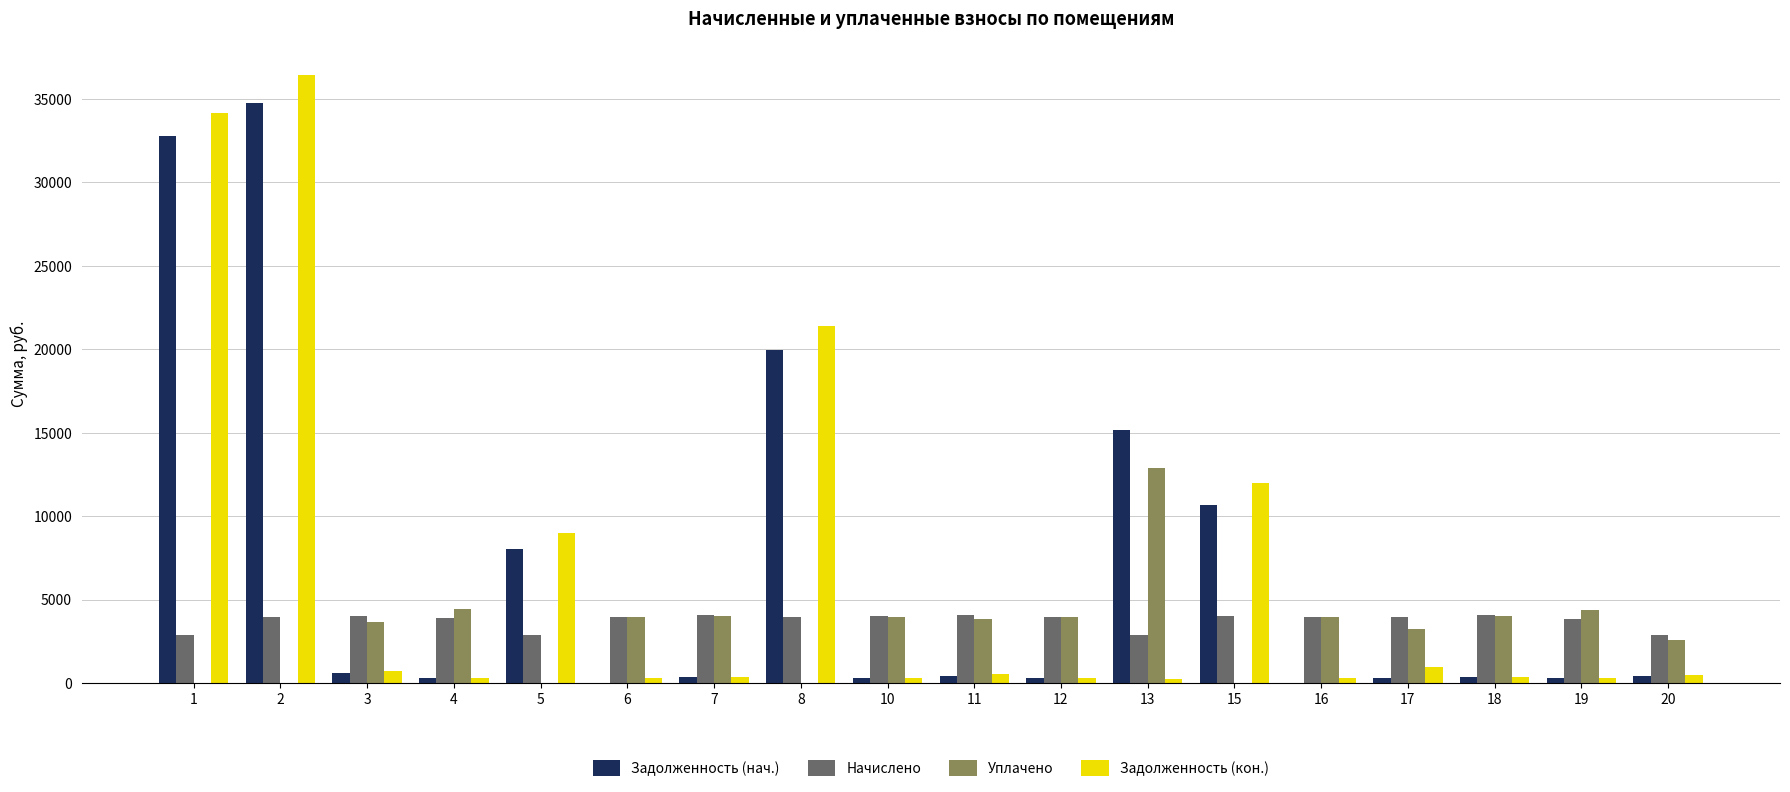

What is the maximum value for Уплачено?

12865.4